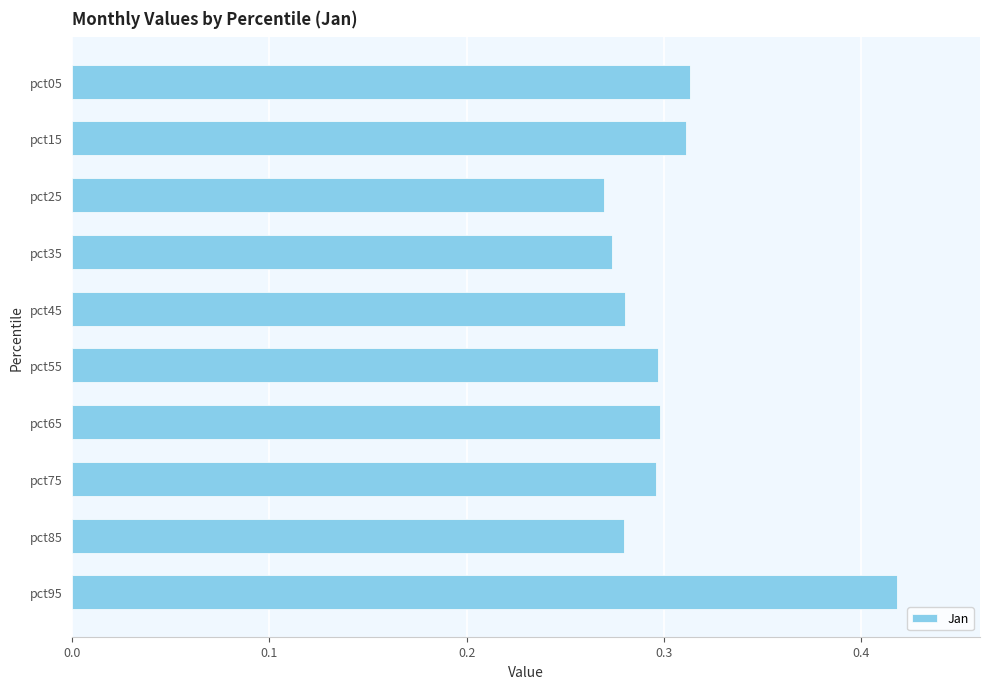

The chart shows a value of 0.3 at pct35. True or false?

True